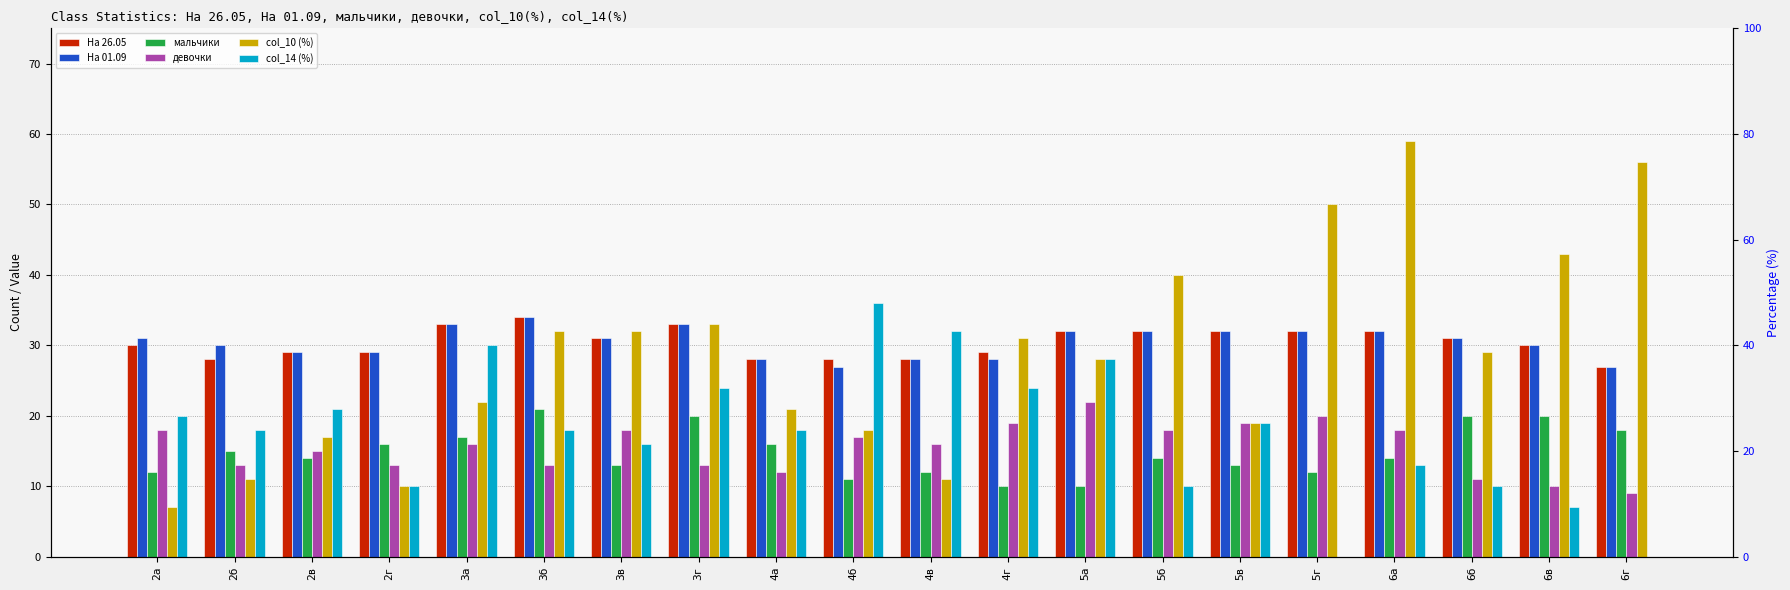

Between 2б and 2в, which series saw the biggest shift?

col_10 (%)